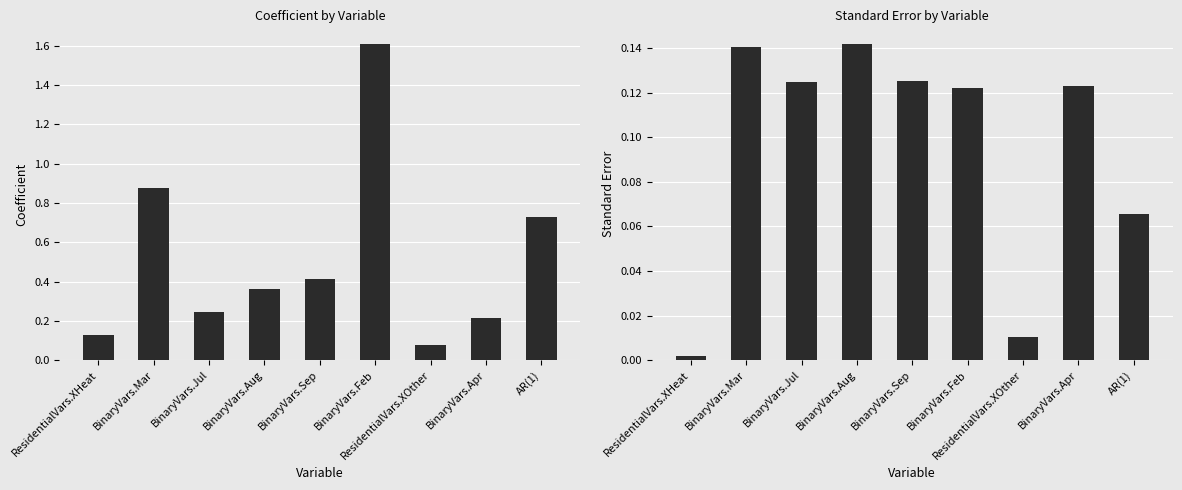

What is the difference between the maximum and second lowest values in the StdErr series?

0.1